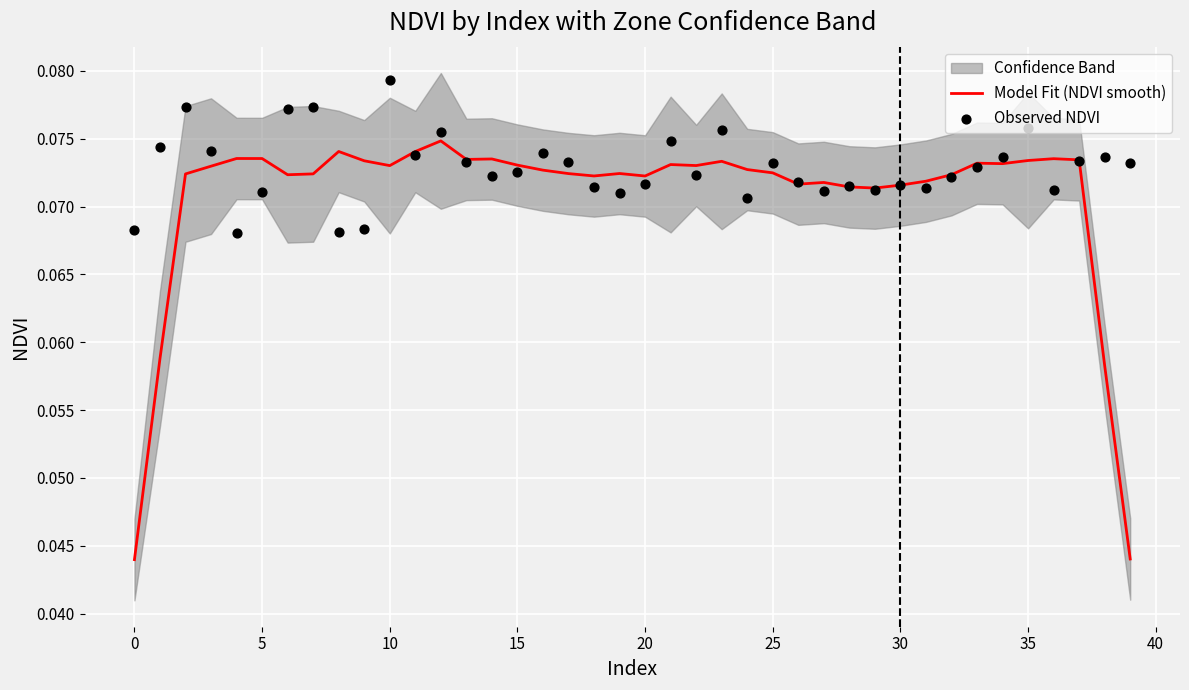

Which series has the widest spread of Y values?

Model Fit (NDVI smooth)